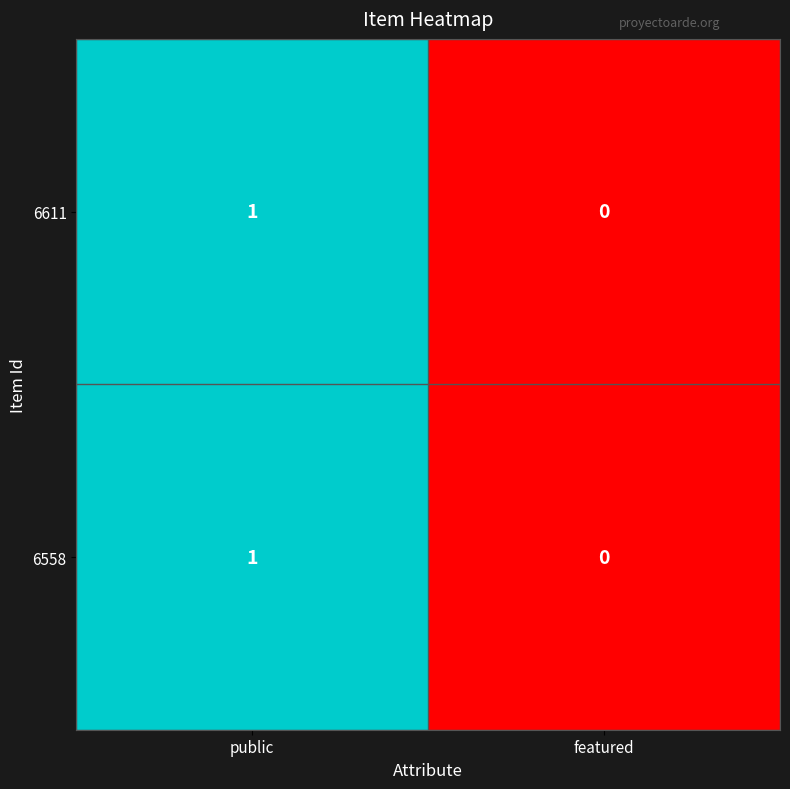

What is the total value across all series at public?

2